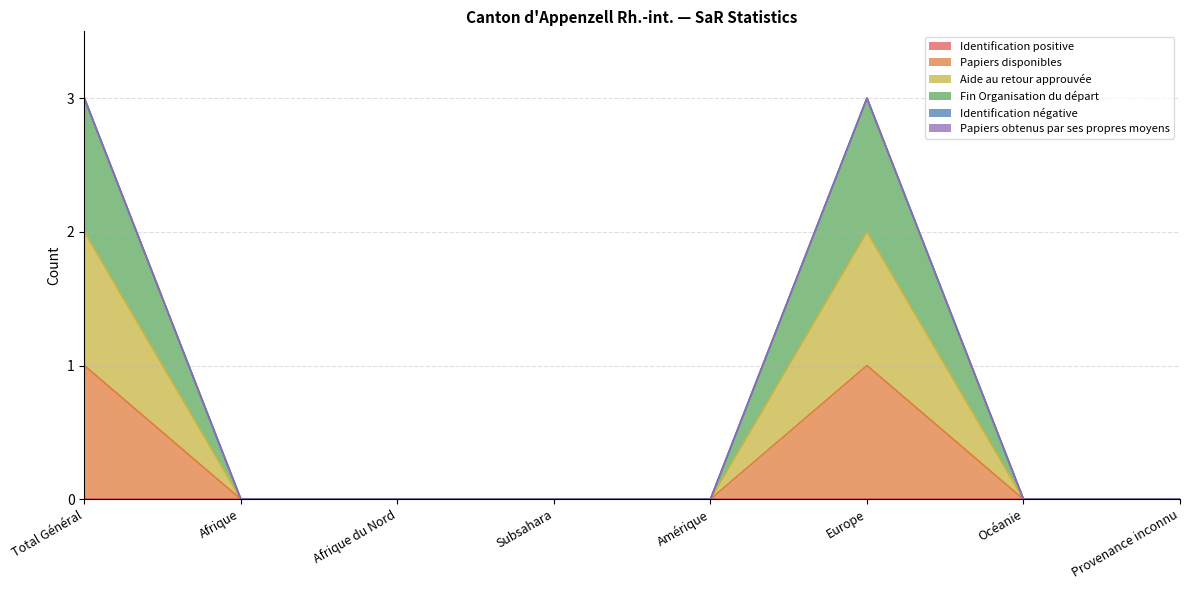

Where is the first local maximum for Fin Organisation du départ?

Europe